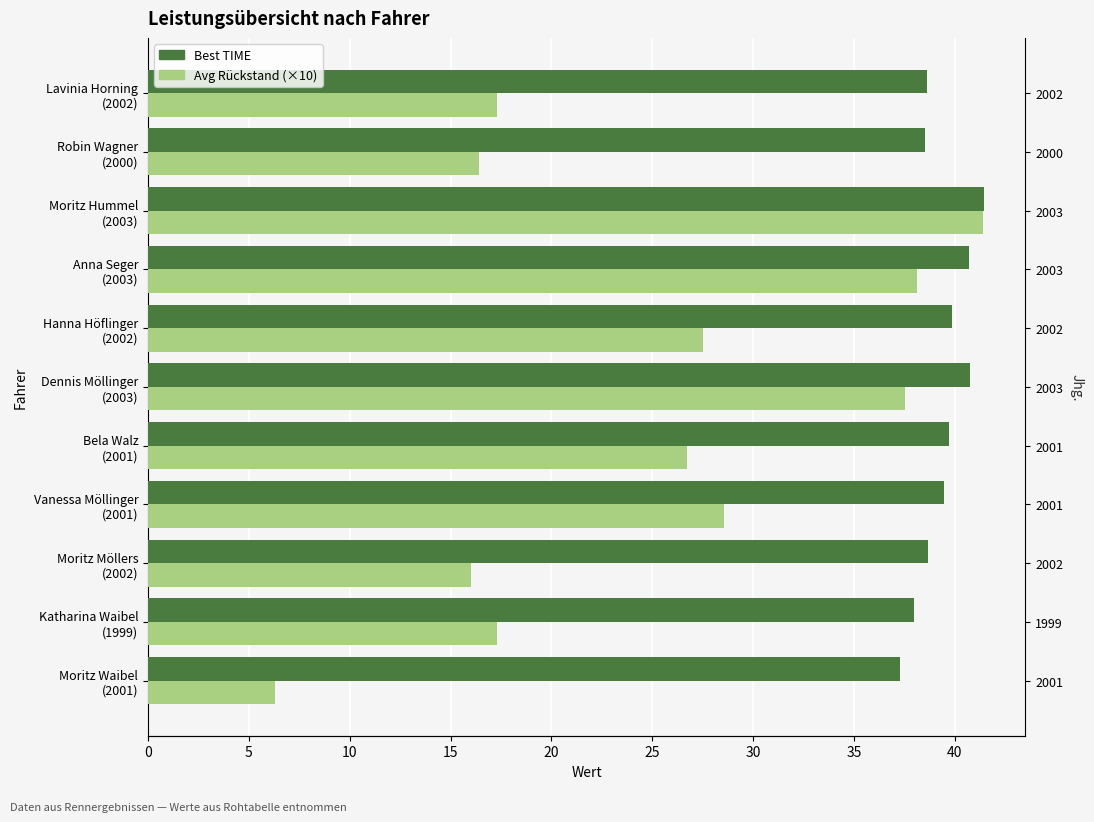

List the series in order of their overall mean, lowest first.

Avg Rückstand (×10), Best TIME